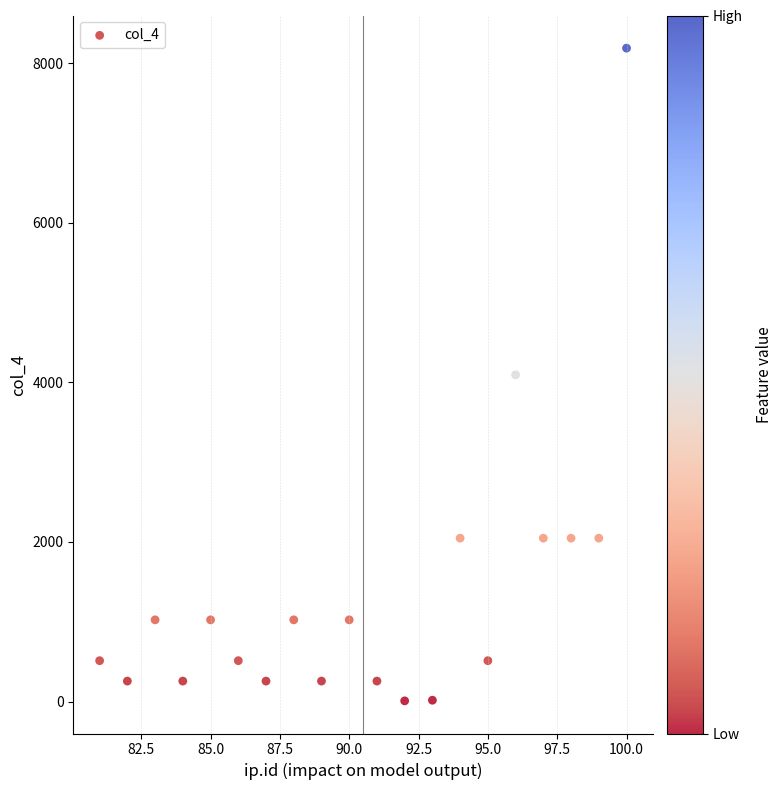

What is the range of X values (max minus min)?

19